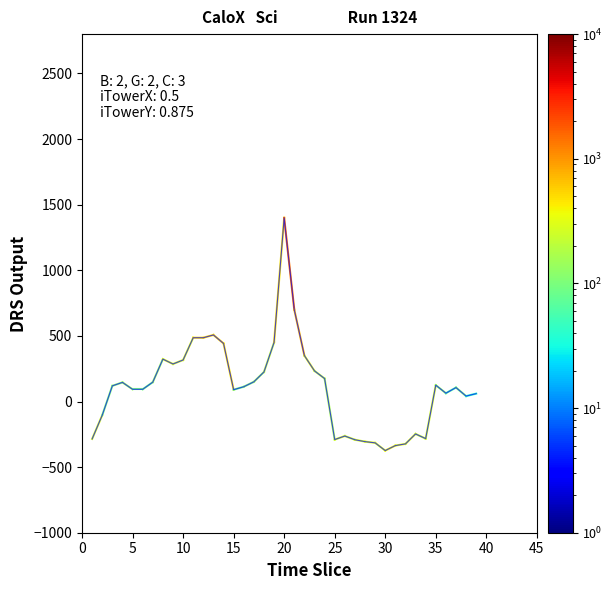

Count the number of categories in the chart.

39